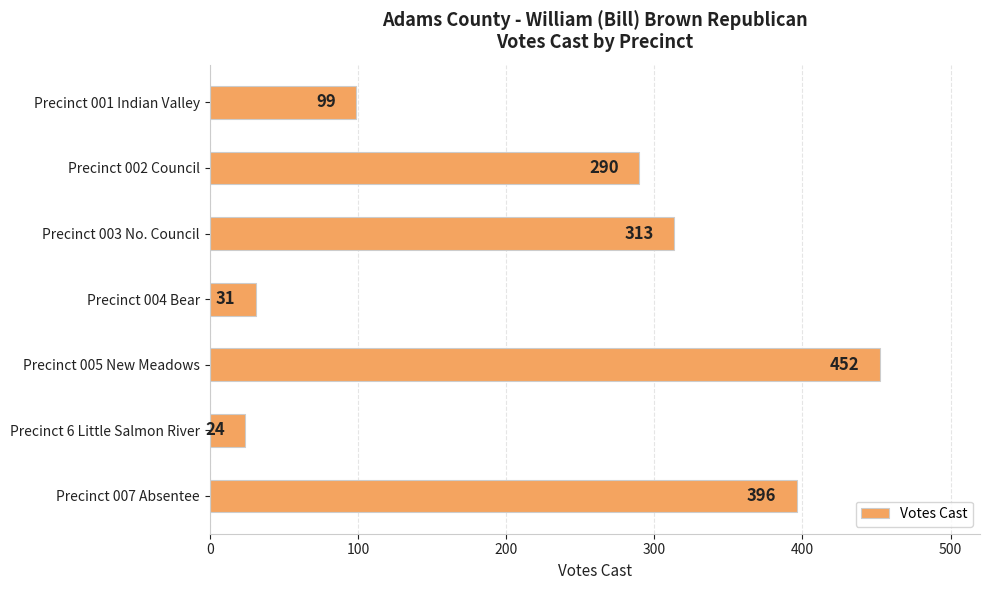

Rank the categories by value from lowest to highest.

Precinct 6 Little Salmon River, Precinct 004 Bear, Precinct 001 Indian Valley, Precinct 002 Council, Precinct 003 No. Council, Precinct 007 Absentee, Precinct 005 New Meadows